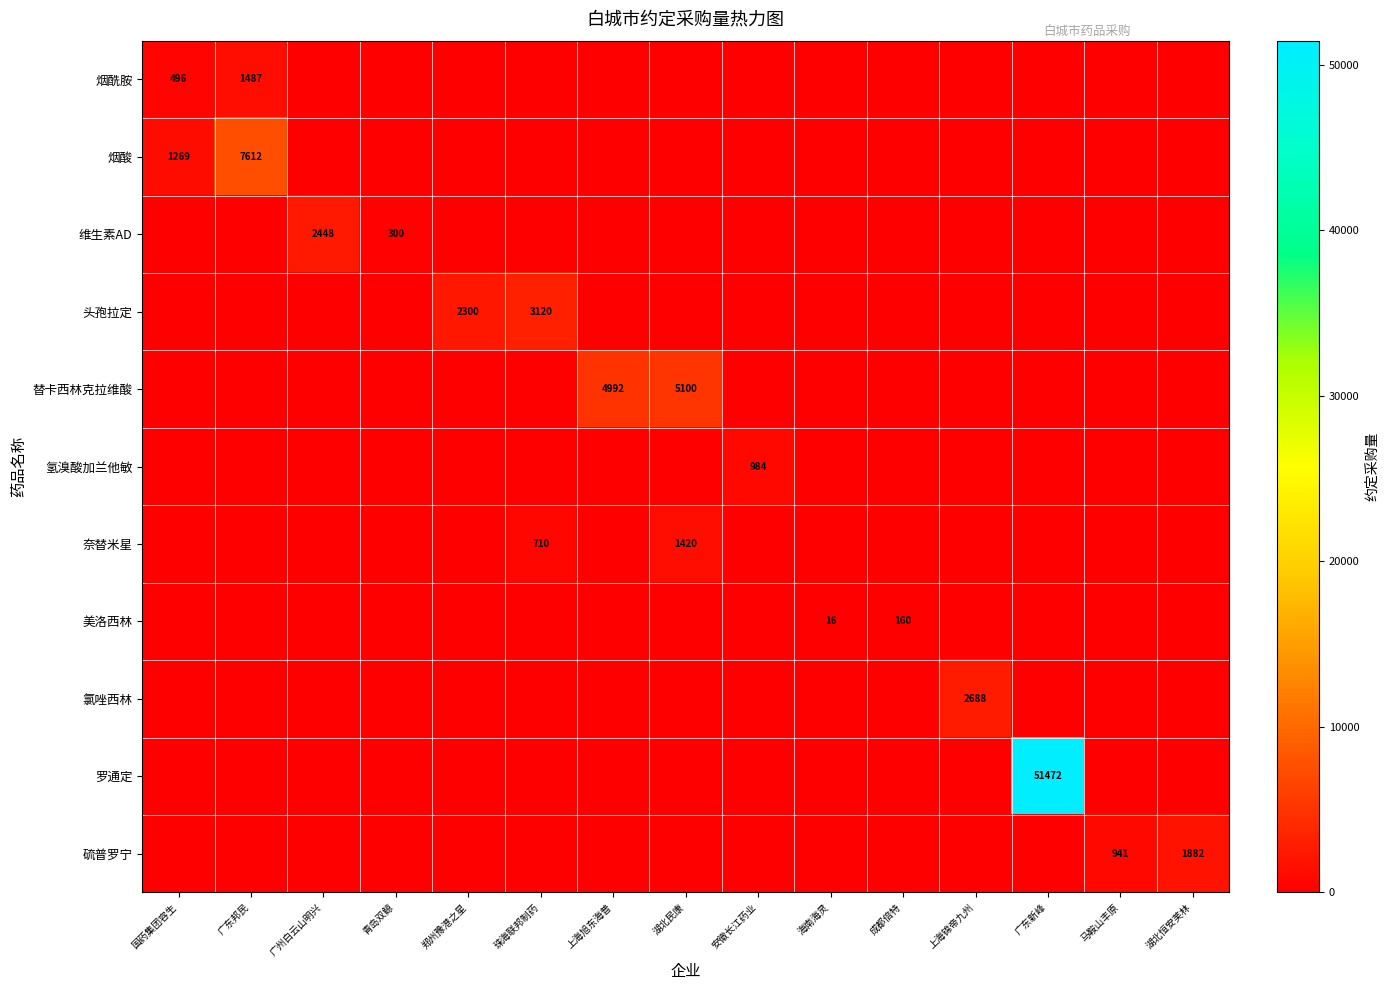

What is the difference between the highest and lowest values at 郑州豫港之星?

2300